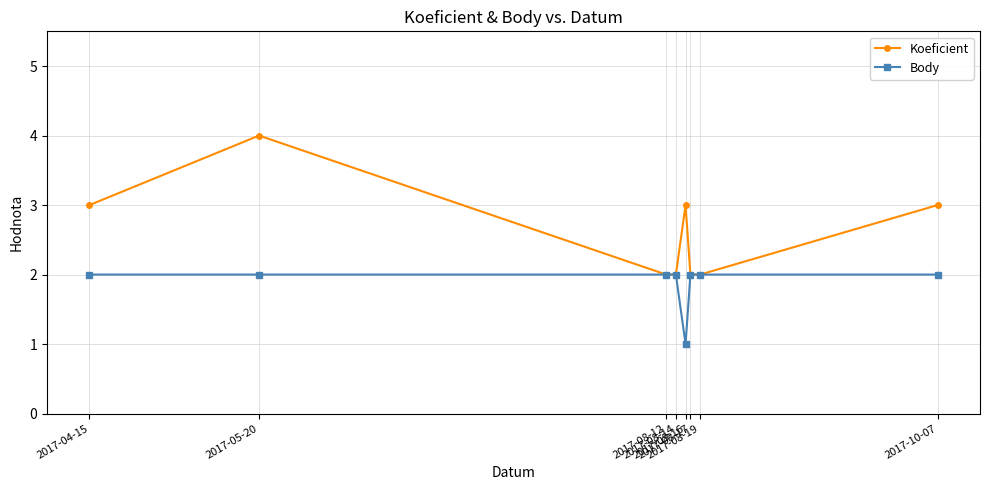

Reading left to right, list all the values displayed in this chart.

Koeficient: 3	4	2	2	3	2	2	3
Body: 2	2	2	2	1	2	2	2